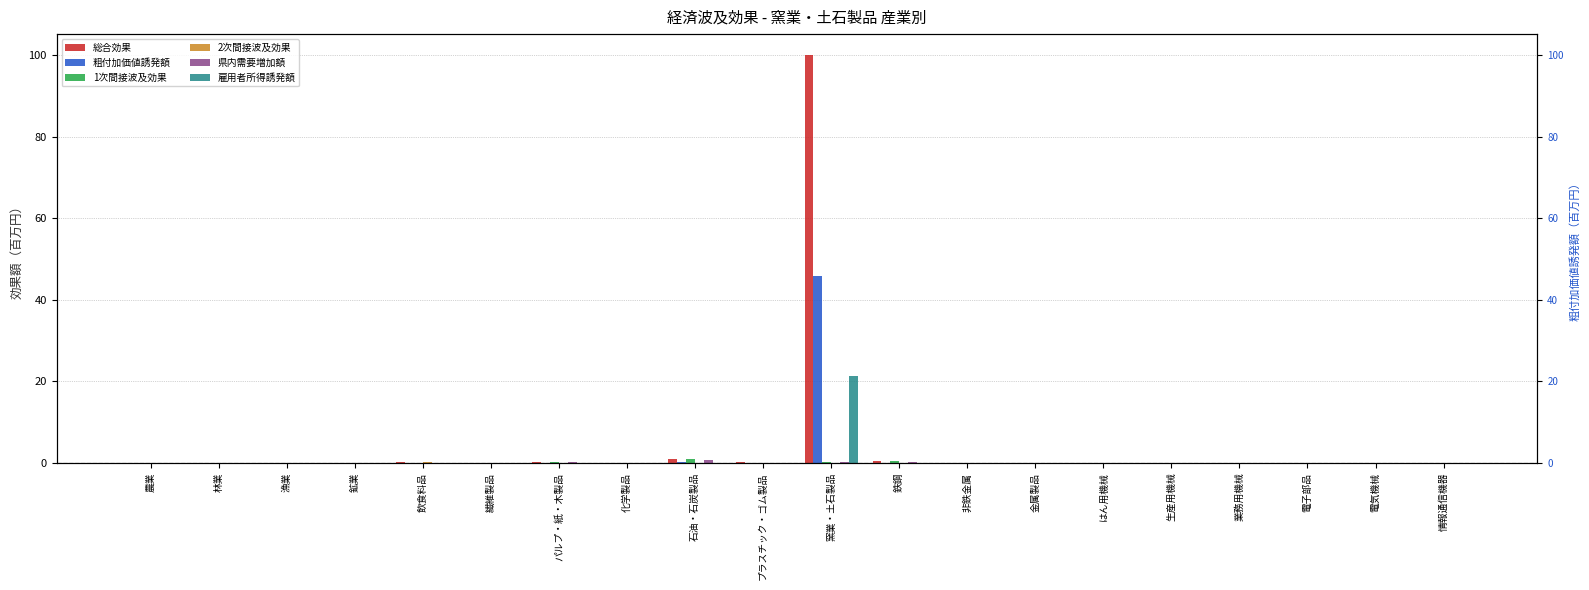

Is it true that 2次間接波及効果 equals 0.1 at 石油・石炭製品?

True